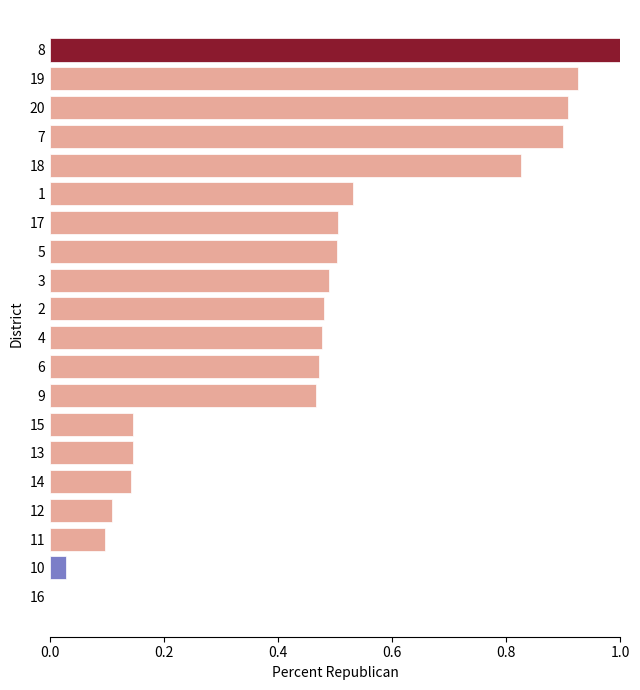

What is the greatest value displayed?

1.0